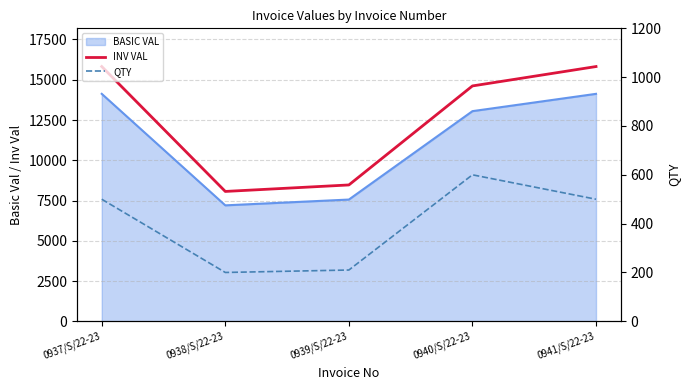

List the labels in order of QTY value, largest first.

0940/S/22-23, 0937/S/22-23, 0941/S/22-23, 0939/S/22-23, 0938/S/22-23